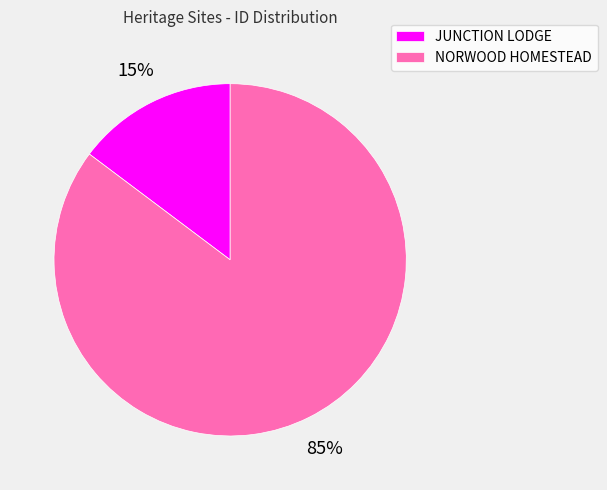

To the nearest percent, what percentage of the pie is NORWOOD HOMESTEAD?

85%